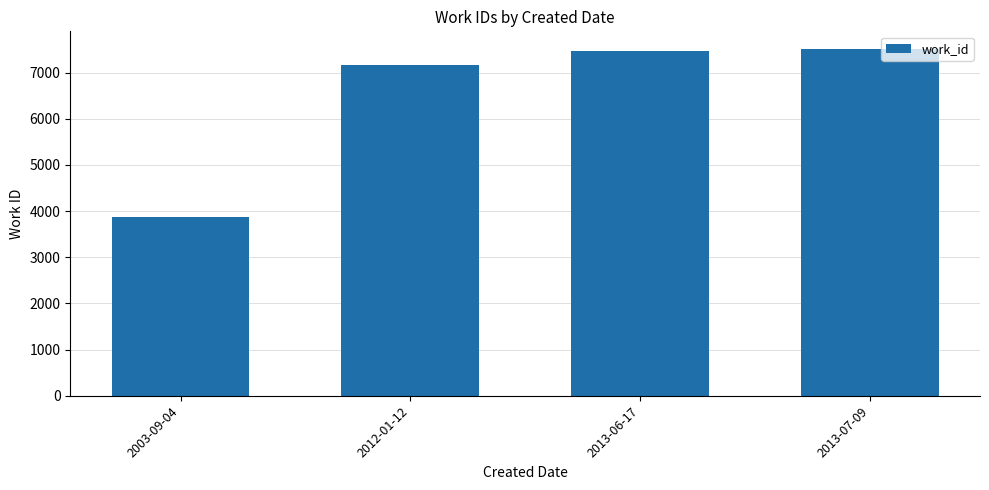

Which has a higher value, 2013-06-17 or 2012-01-12?

2013-06-17